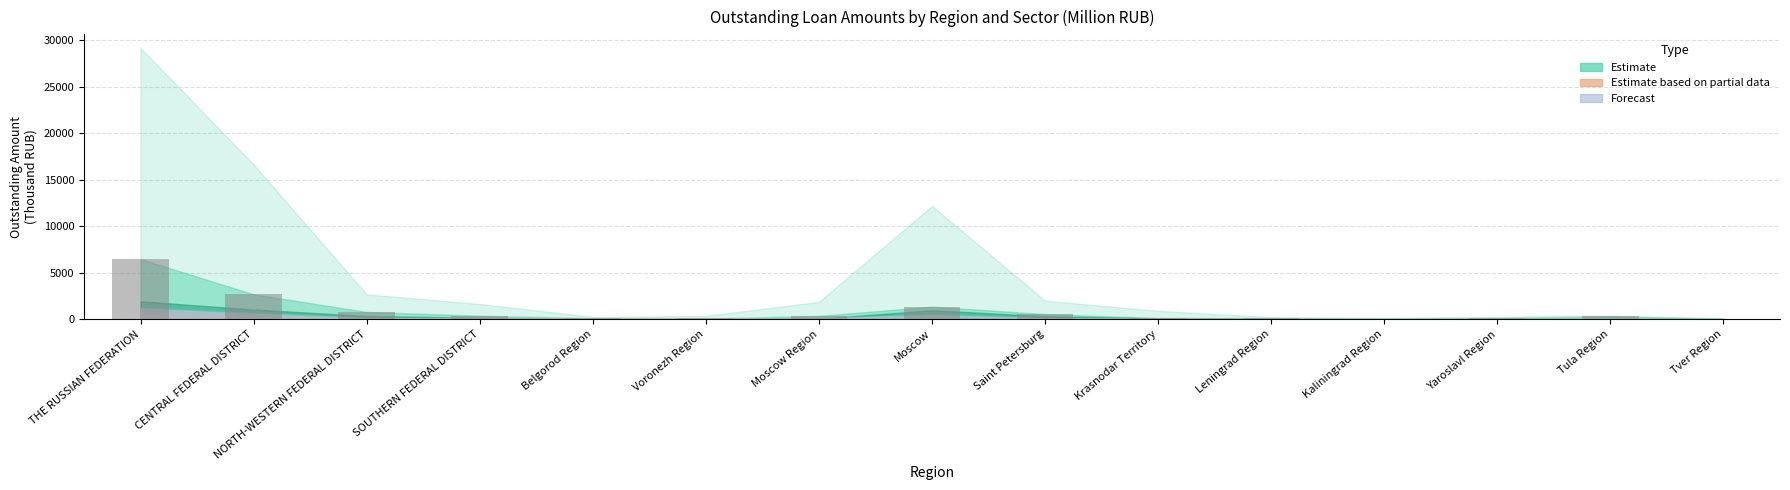

What is the ratio of the value at THE RUSSIAN FEDERATION to the value at NORTH-WESTERN FEDERAL DISTRICT?

8.3